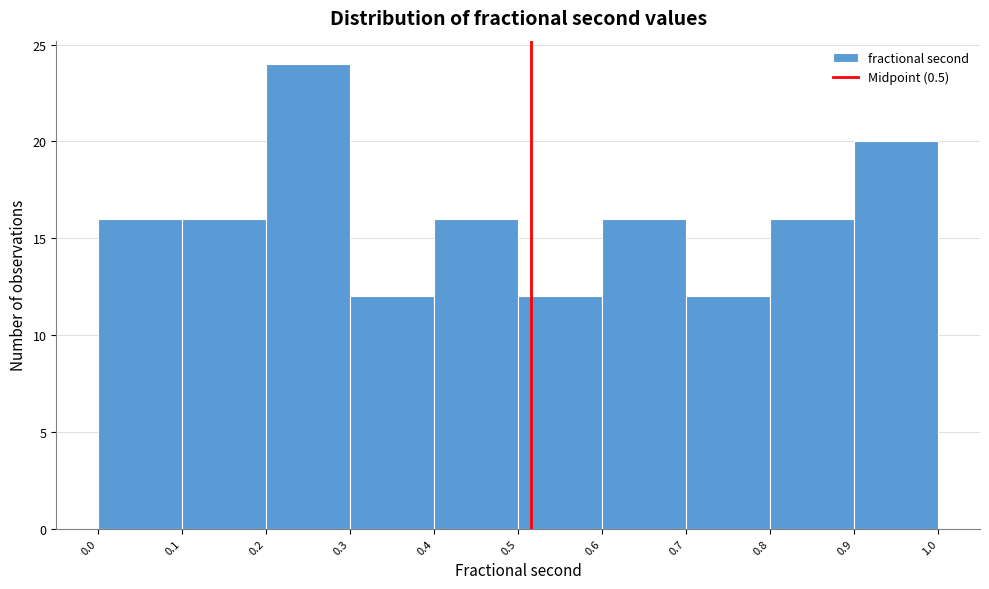

Reading left to right, extract all data points from this chart.

16	16	24	12	16	12	16	12	16	20